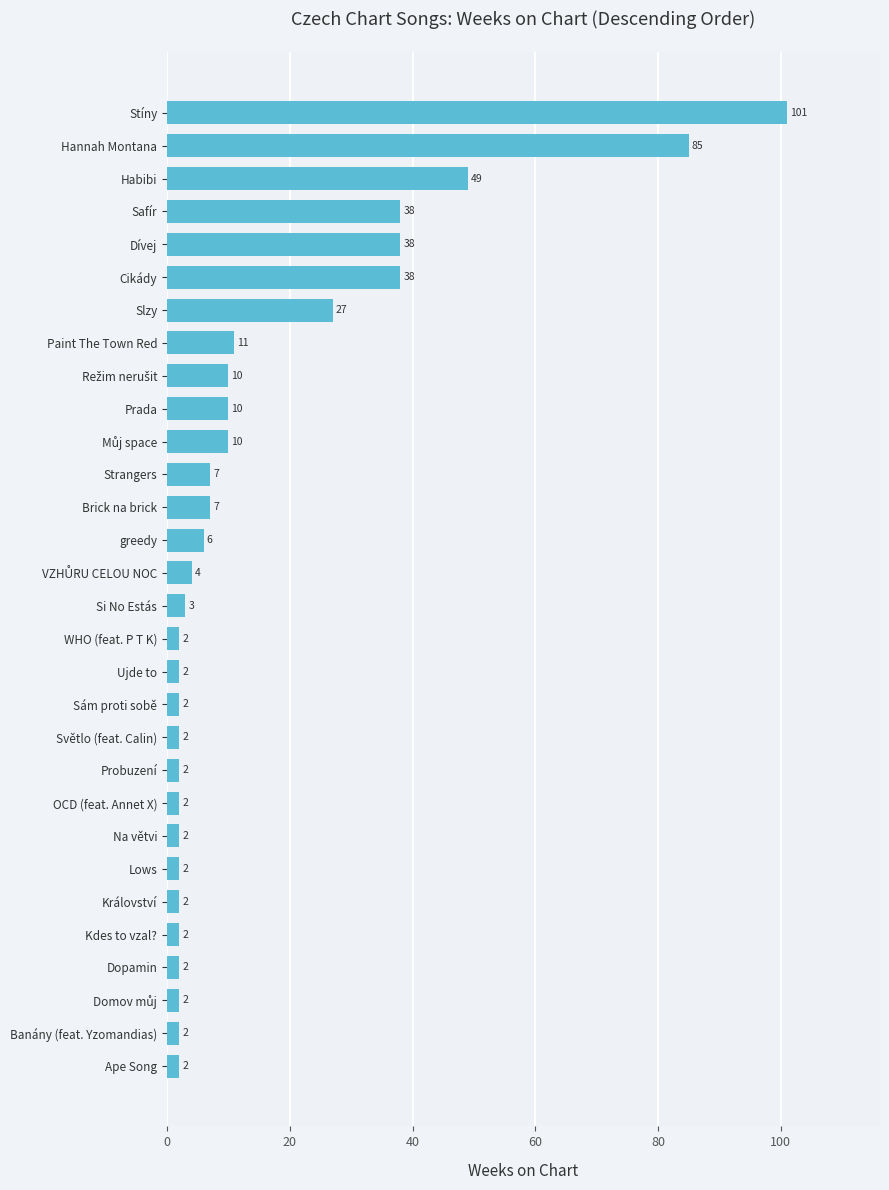

Are the bars horizontal?

Yes